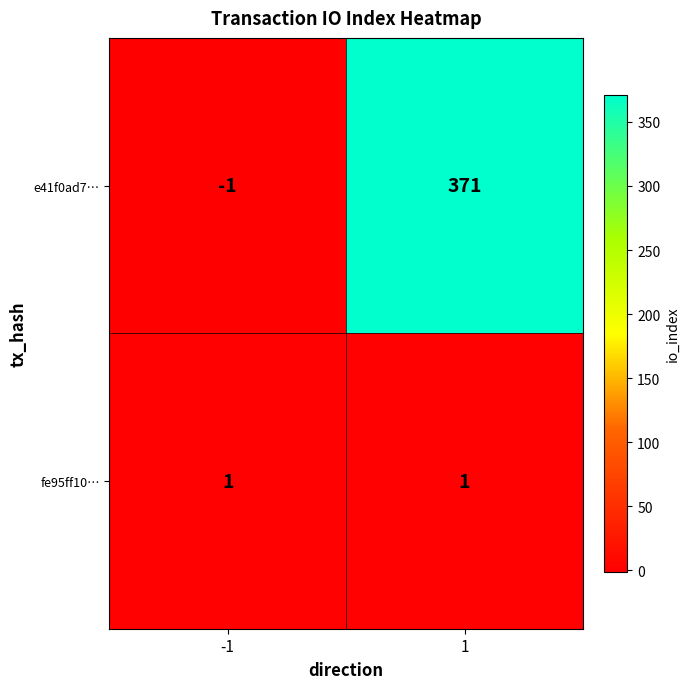

What is the difference between the highest and lowest values at 1?

370